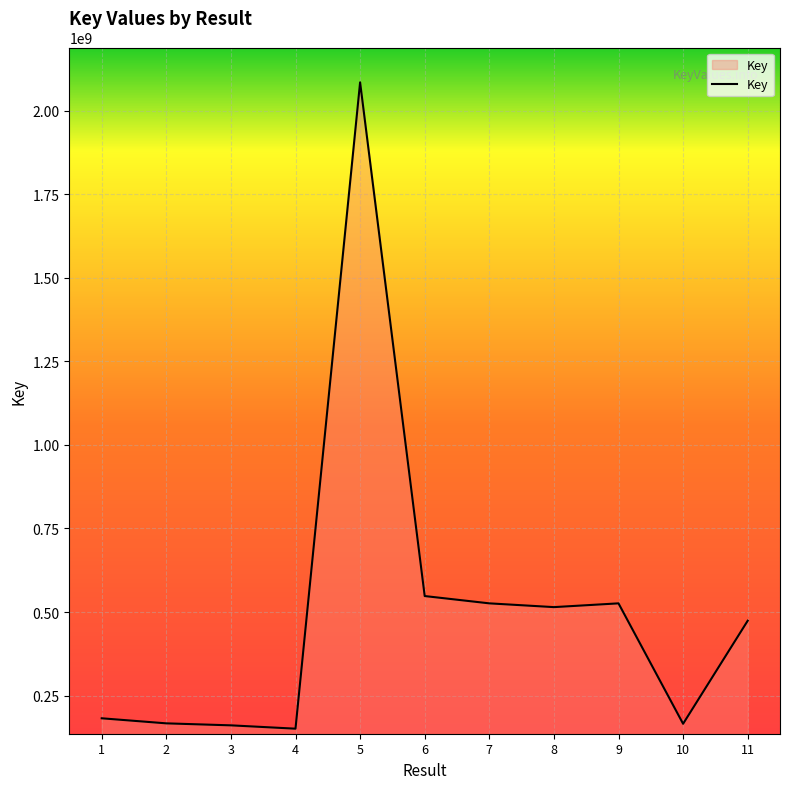

What is the sum of the values at 4 and 2?

317733761